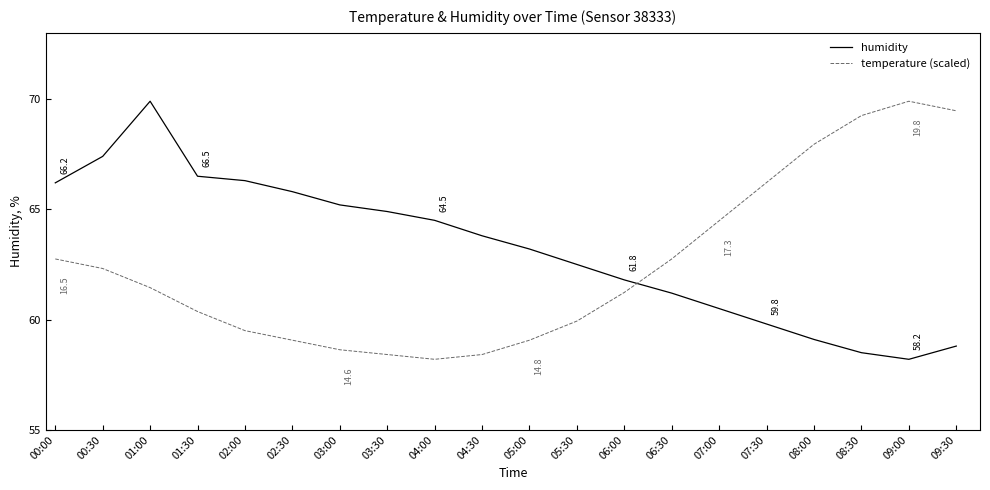

The temperature (scaled) series shows 97.2 at 01:00. True or false?

False